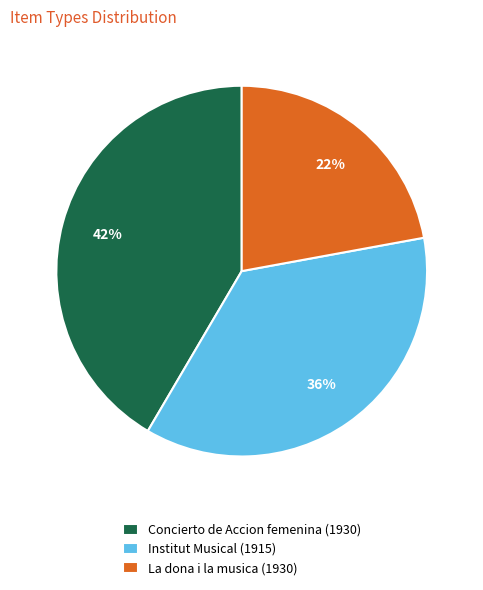

Count the number of slices in the pie.

3